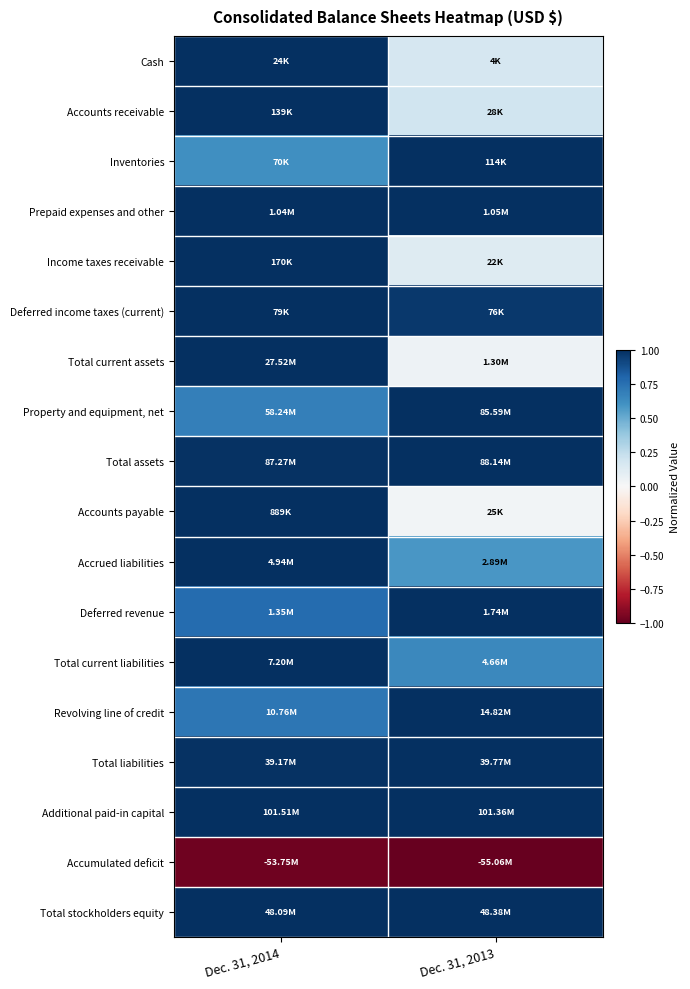

Which series has the largest total across all categories?

Additional paid-in capital